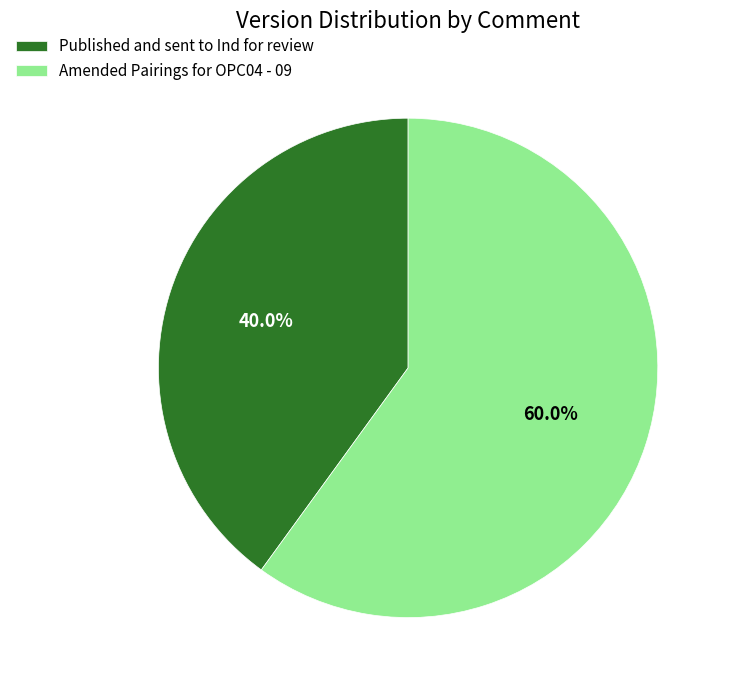

Which category has the smallest portion of the pie?

Published and sent to Ind for review